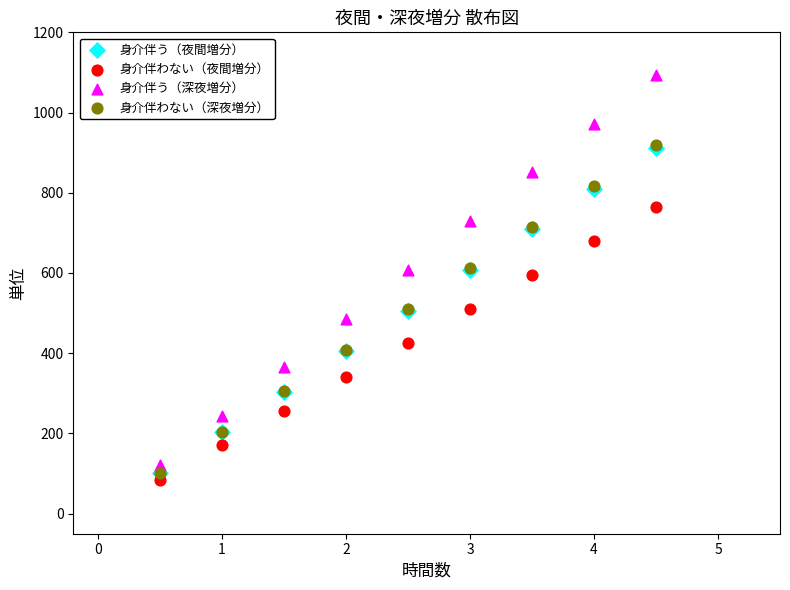

Which series has the largest Y range (max minus min)?

身介伴う（深夜増分）